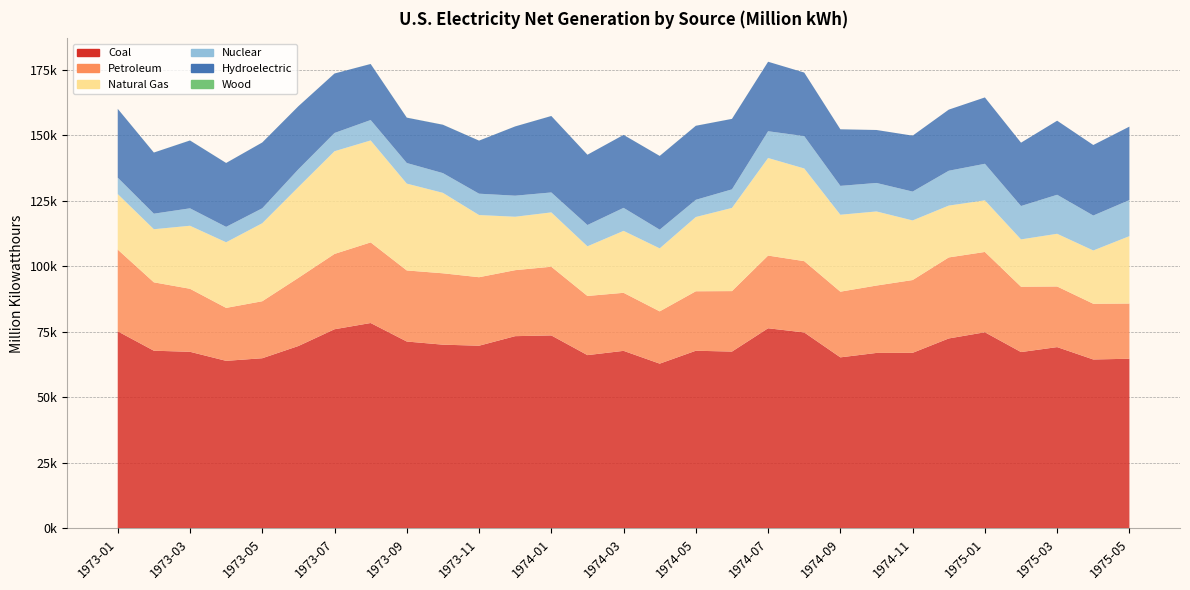

Reading right to left, list all the values displayed in this chart.

Coal: 64741.1	64453.3	69176.5	67285.1	74836.0	72473.8	66996.0	66953.8	65267.0	74759.5	76361.3	67470.5	67789.4	62866.3	67746.8	66116.8	73631.8	73352.2	69707.0	70104.3	71304.5	78365.2	75988.3	69592.0	64927.2	63935.0	67387.6	67797.9	75190.1
Petroleum: 21050.3	21258.0	23122.7	24923.8	30632.2	30907.7	27758.2	25701.4	25047.8	27201.4	27725.8	23064.9	22682.2	19940.9	22136.4	22564.9	26199.0	25170.5	26124.6	27224.2	27109.0	30745.7	28728.3	25999.5	21742.0	20195.4	24033.2	26087.0	31183.6
Natural Gas: 25707.5	20323.2	20098.7	18049.7	19689.3	19771.2	22735.9	28263.5	29348.4	35350.6	37214.6	31727.9	28325.2	24029.4	23628.5	18941.9	20728.0	20377.6	23717.4	30688.9	33118.2	38890.5	39171.3	34627.4	29756.0	25030.3	24043.2	20252.5	21185.0
Nuclear: 13763.8	13327.2	14881.8	12733.3	13938.4	13288.2	11004.3	10863.5	11009.8	12333.5	10209.9	7079.6	6562.3	7128.9	8777.5	8115.5	7602.8	8030.5	8142.0	7518.2	7862.4	7785.3	6960.5	6784.2	5696.7	5876.4	6649.0	5928.1	6246.3
Hydroelectric: 28013.1	26902.5	28249.2	24151.2	25309.5	23312.4	21328.5	20202.5	21573.9	24245.8	26505.6	26881.3	28234.9	28127.0	27828.2	26810.0	29161.7	26415.9	20241.1	18454.4	17300.3	21376.2	22684.6	24050.3	25100.6	24370.5	25874.5	23313.0	26249.2
Wood: 0.9	0.2	0.6	1.0	0.7	1.1	1.9	1.7	11.6	3.0	0.5	9.6	11.1	10.4	3.4	3.7	10.7	10.9	9.2	18.6	19.9	15.2	3.8	3.7	4.6	6.3	17.9	15.1	5.2